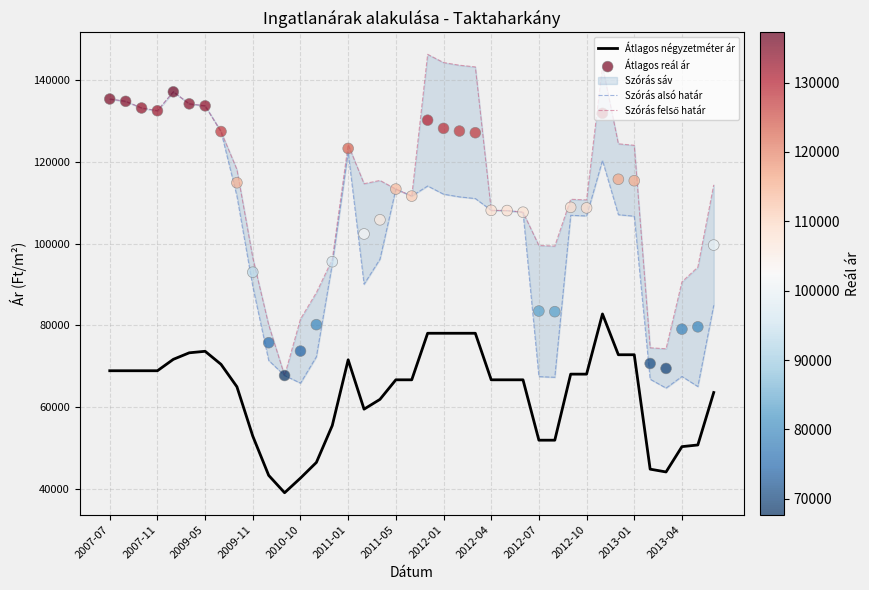

Which series reaches the minimum Y coordinate?

Átlagos négyzetméter ár